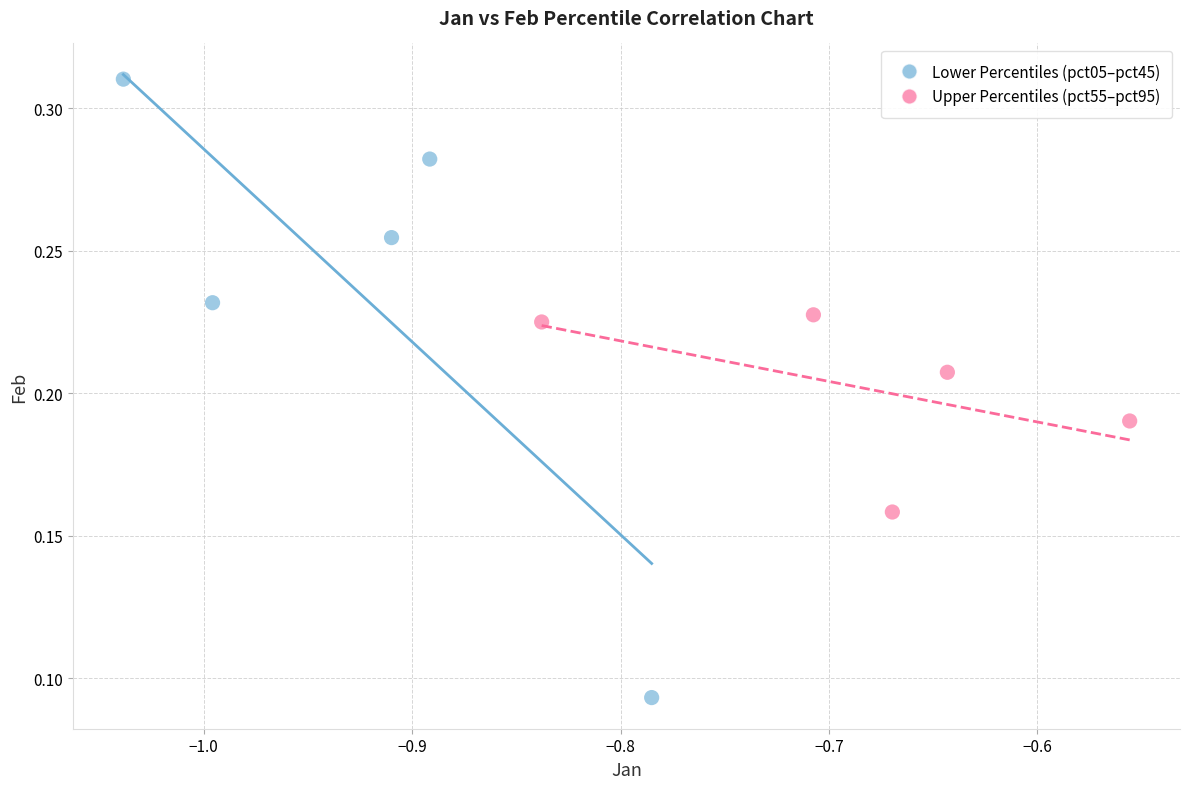

Which series reaches the minimum Y coordinate?

Lower Percentiles (pct05–pct45)